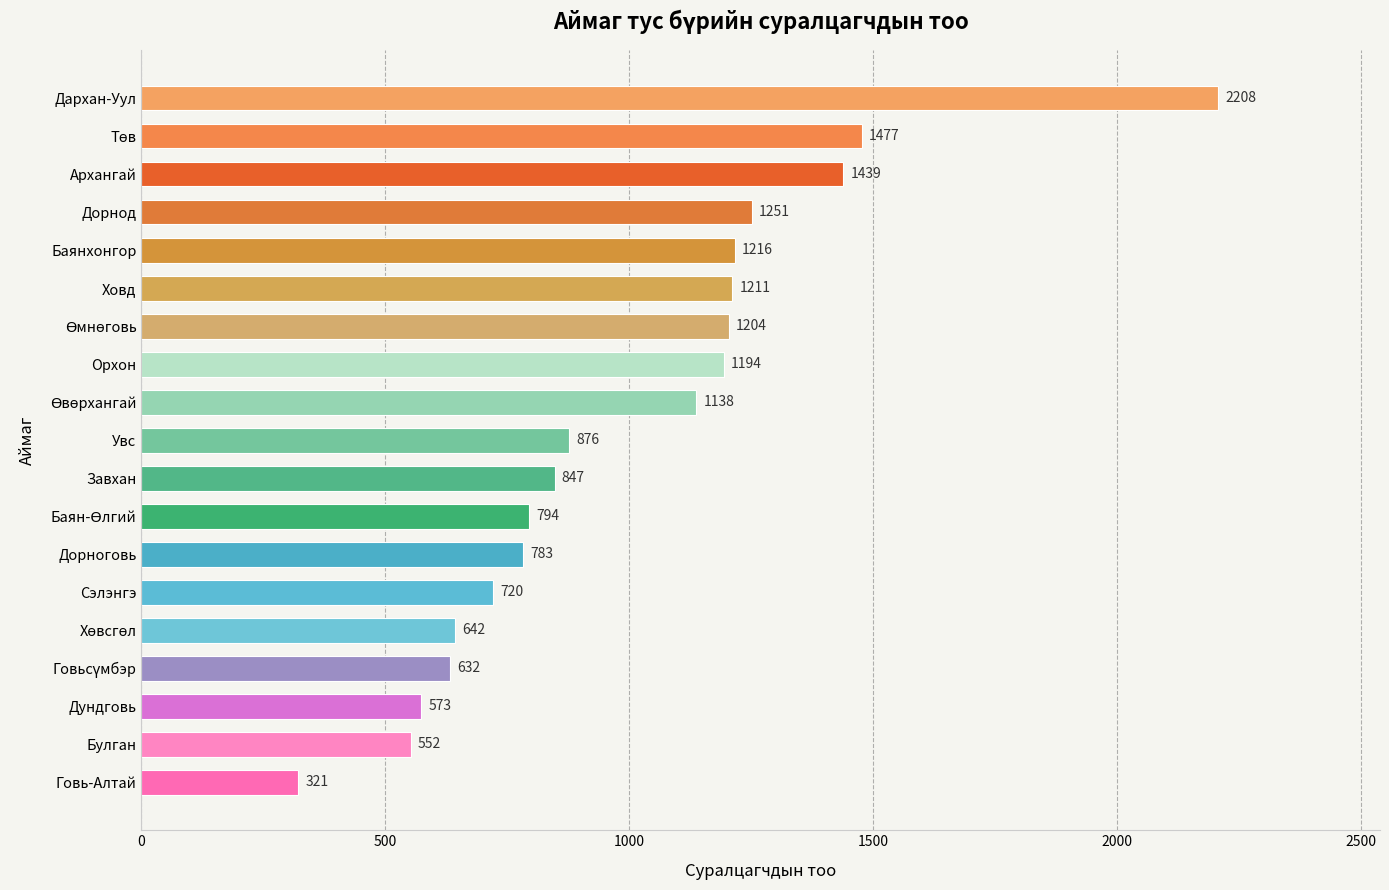

Reading bottom to top, what are all the values shown in this chart?

321	552	573	632	642	720	783	794	847	876	1138	1194	1204	1211	1216	1251	1439	1477	2208